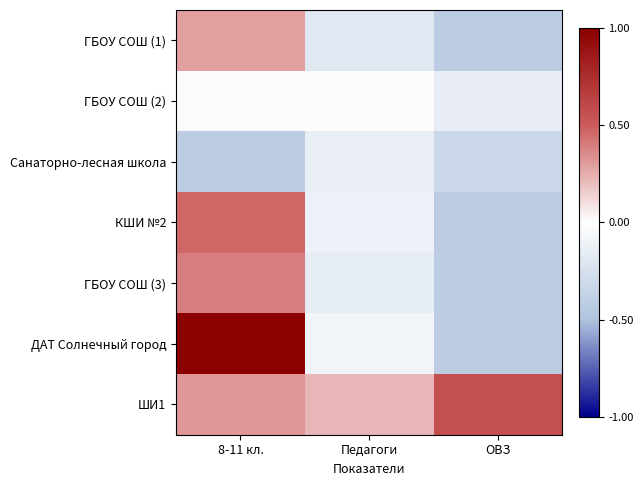

How many data points does each series have?

3